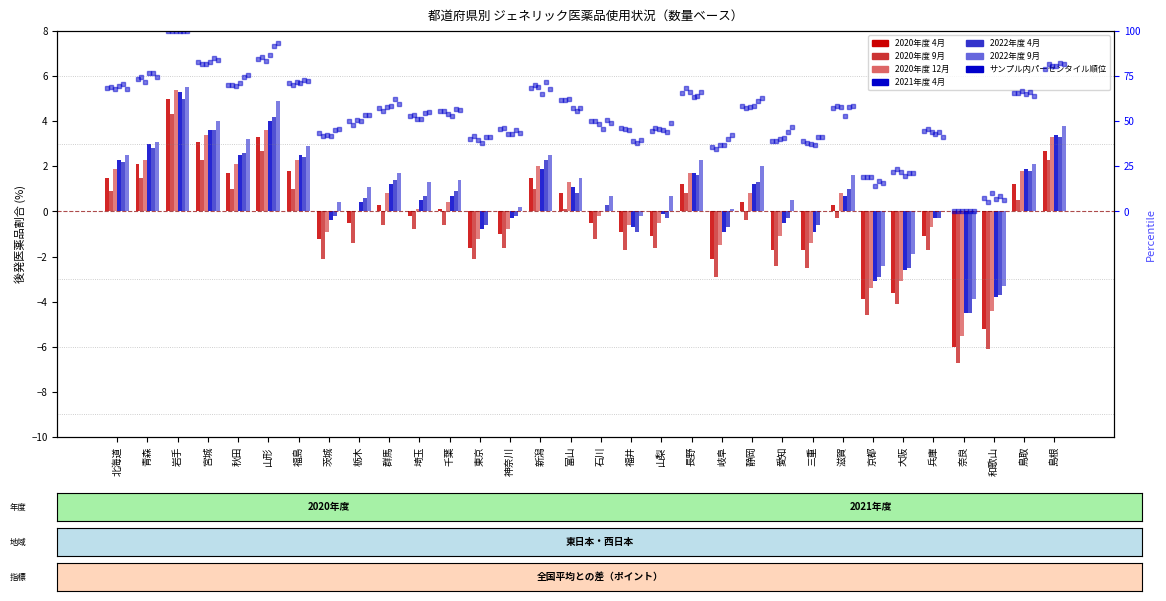

At which category is the sum across all series the highest?

岩手